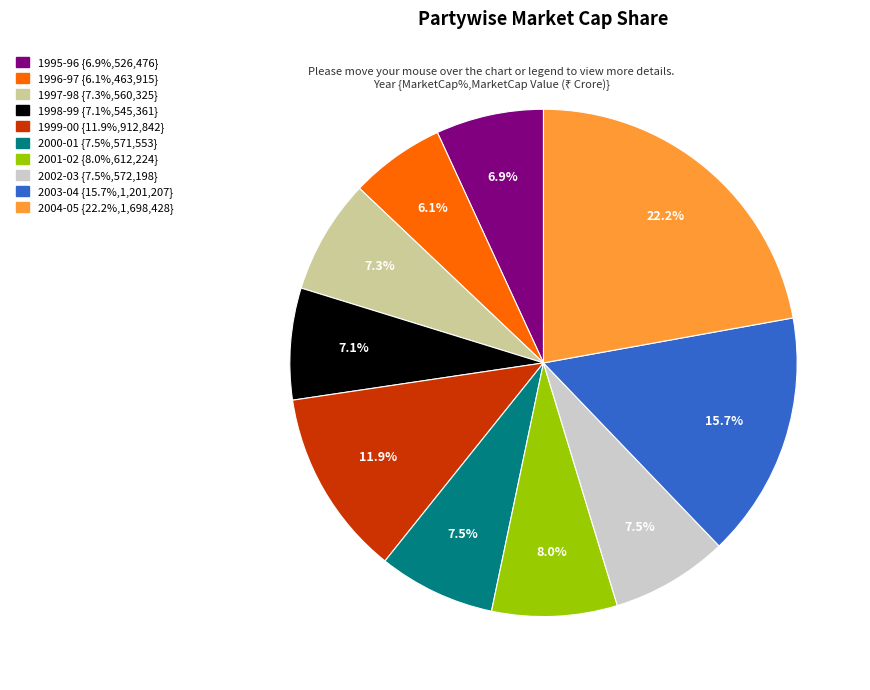

To the nearest percent, what portion does 2004-05 represent?

22%